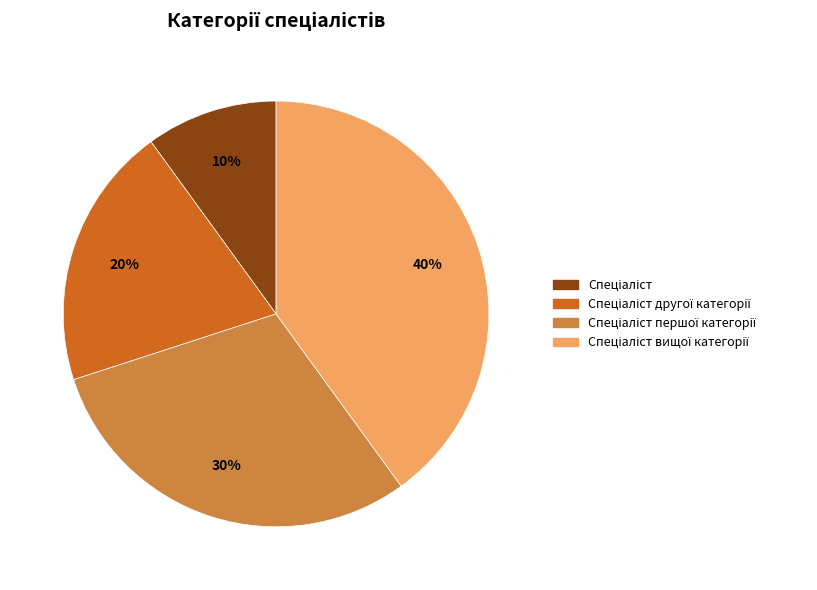

Is there a majority slice in this chart?

No